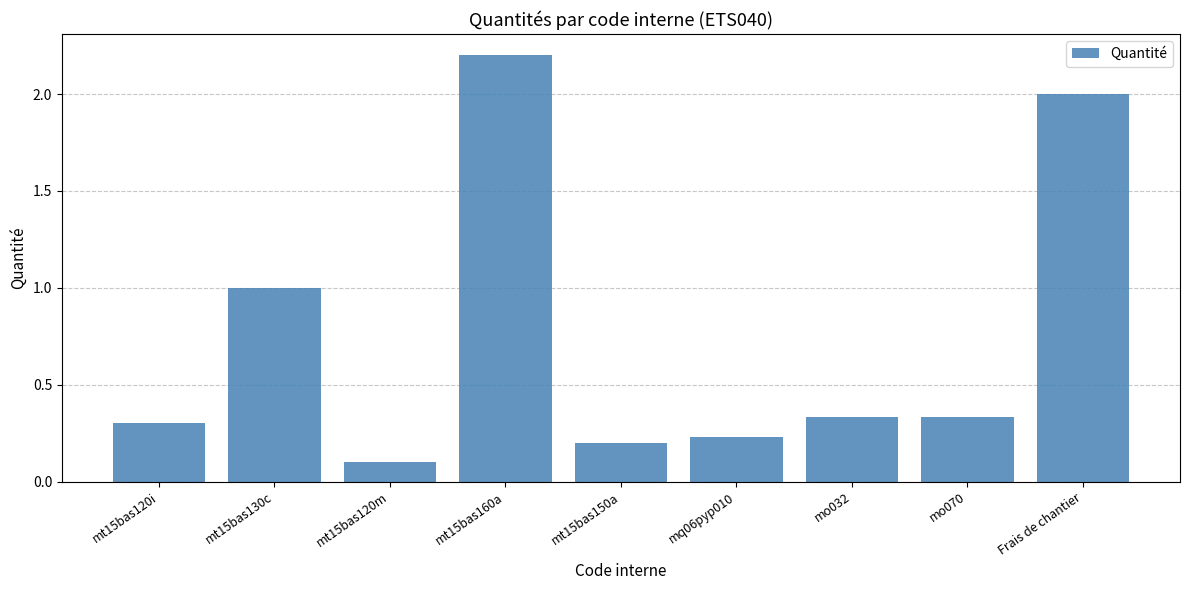

Which label corresponds to the smallest value in the chart?

mt15bas120m